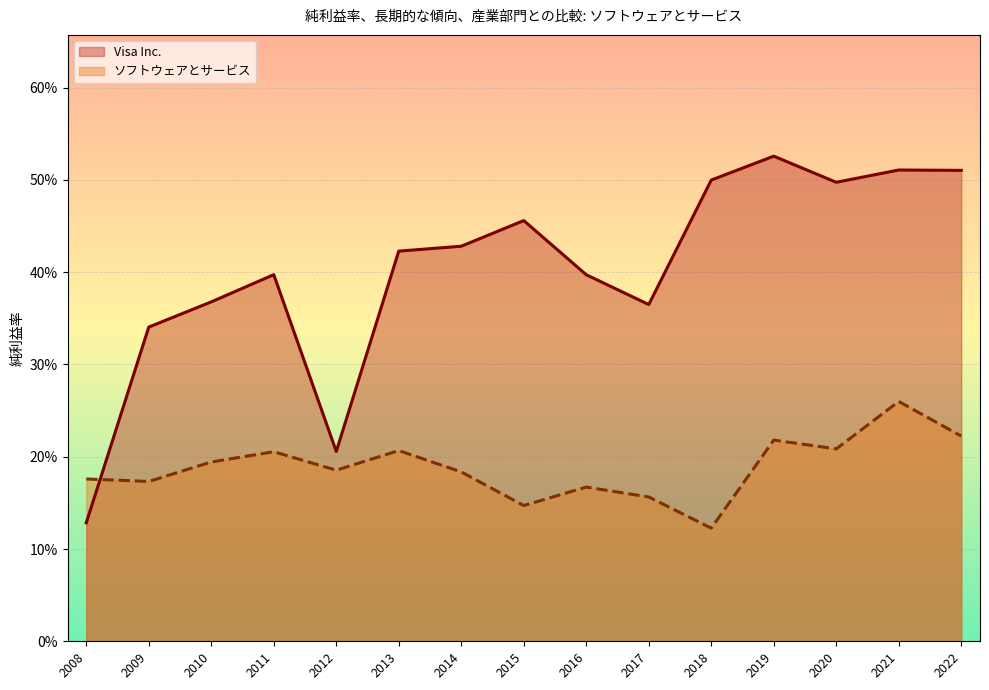

At which category does Visa Inc. reach its first local valley?

2012